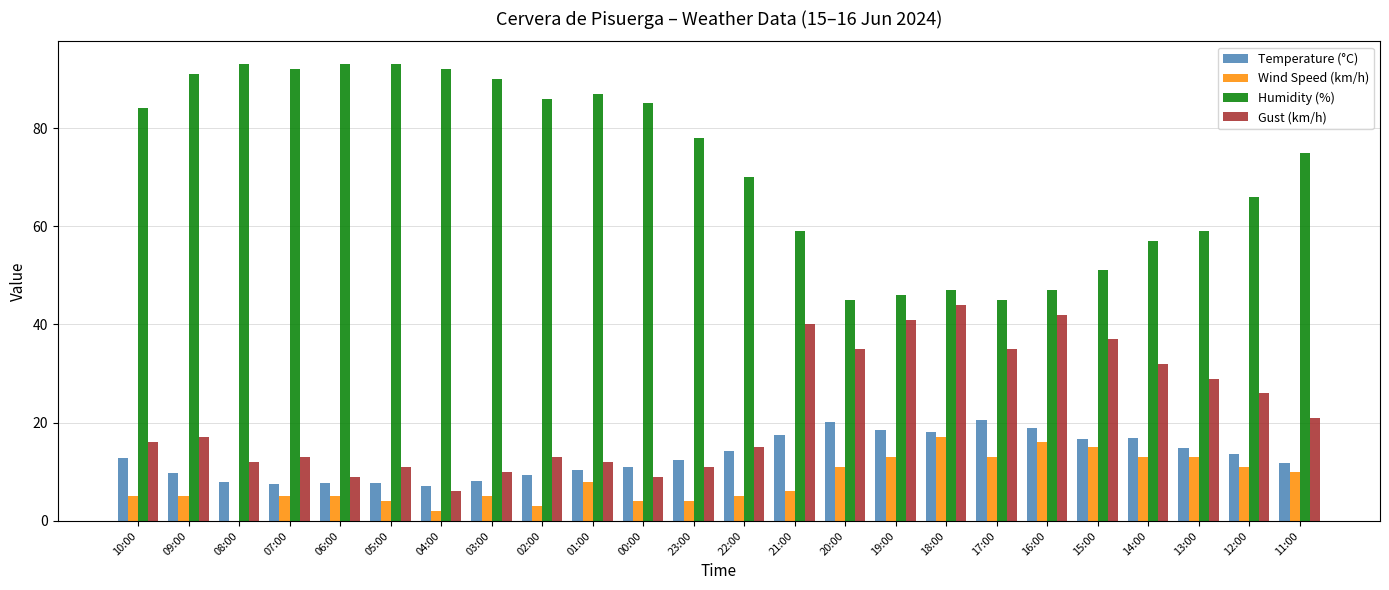

How many groups of bars are there?

24